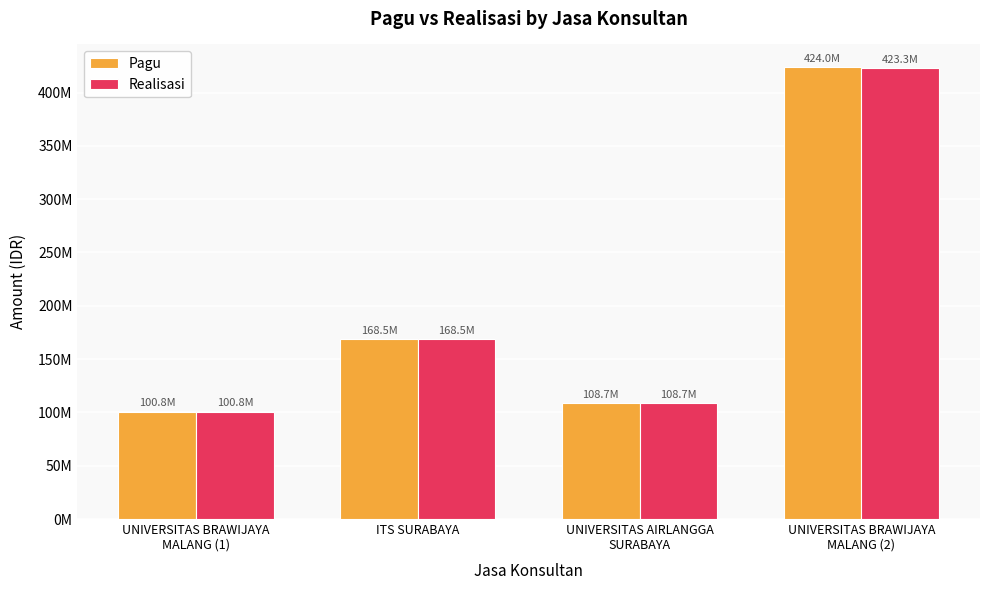

Does the chart contain any negative values?

No